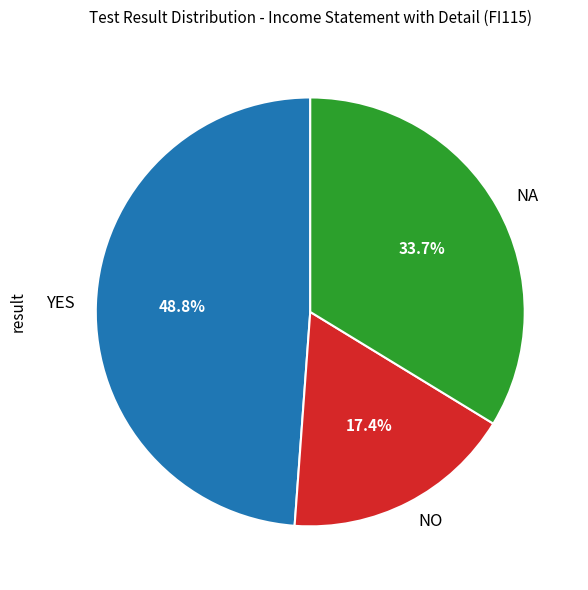

Which slice is the smallest?

NO